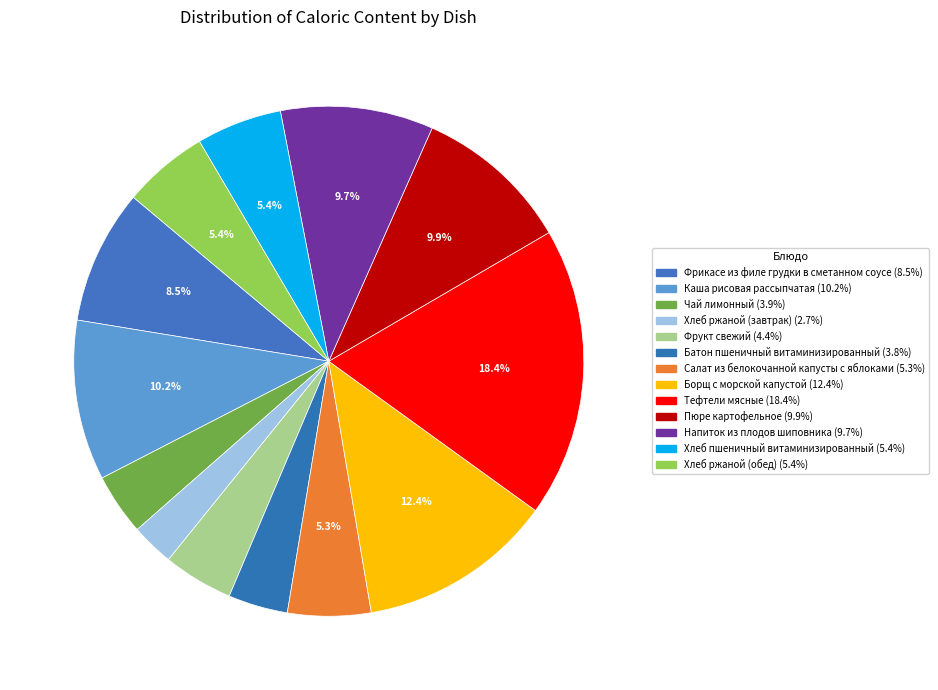

What percentage is the Борщ с морской капустой slice, to the nearest percent?

12%